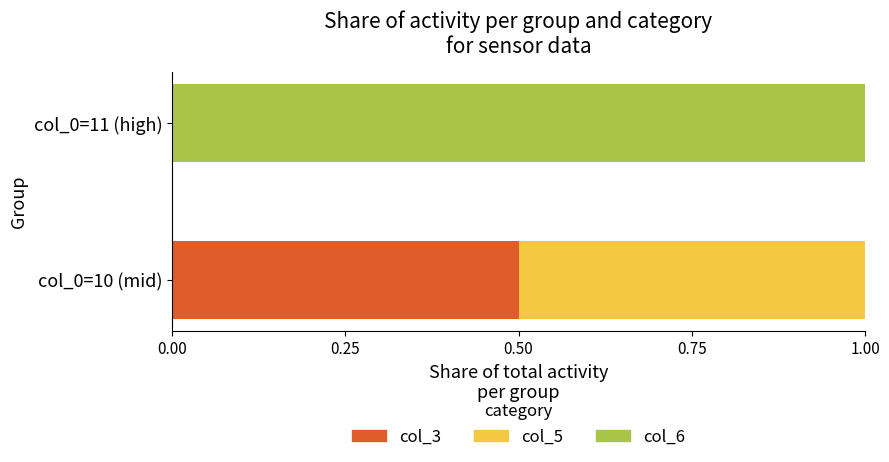

What is the maximum value for col_3?

0.5